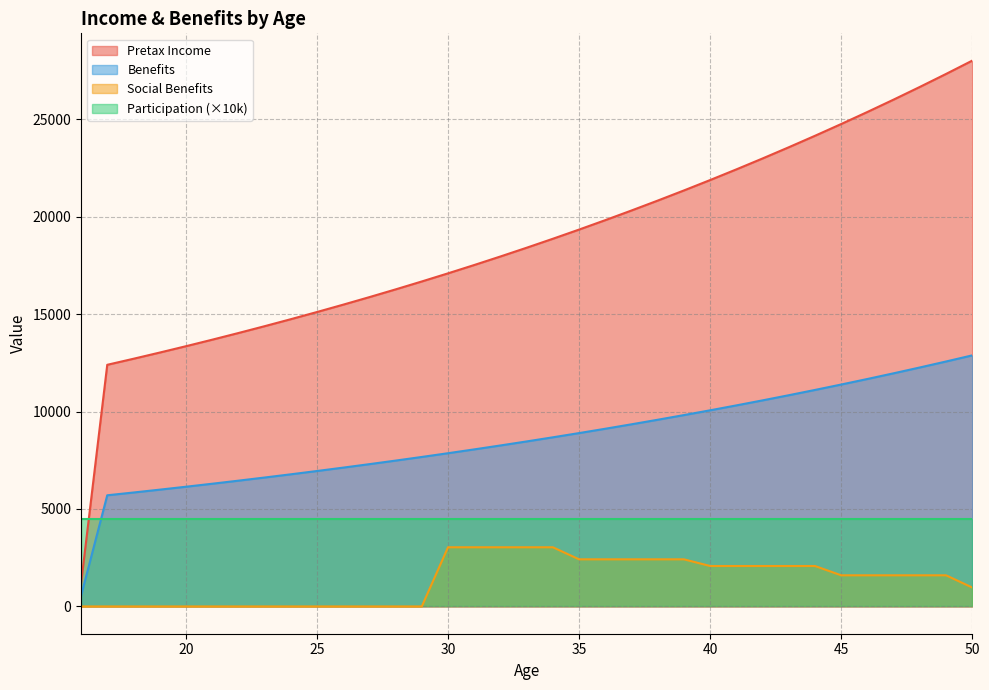

The Pretax Income series shows 11637.3 at 38. True or false?

False